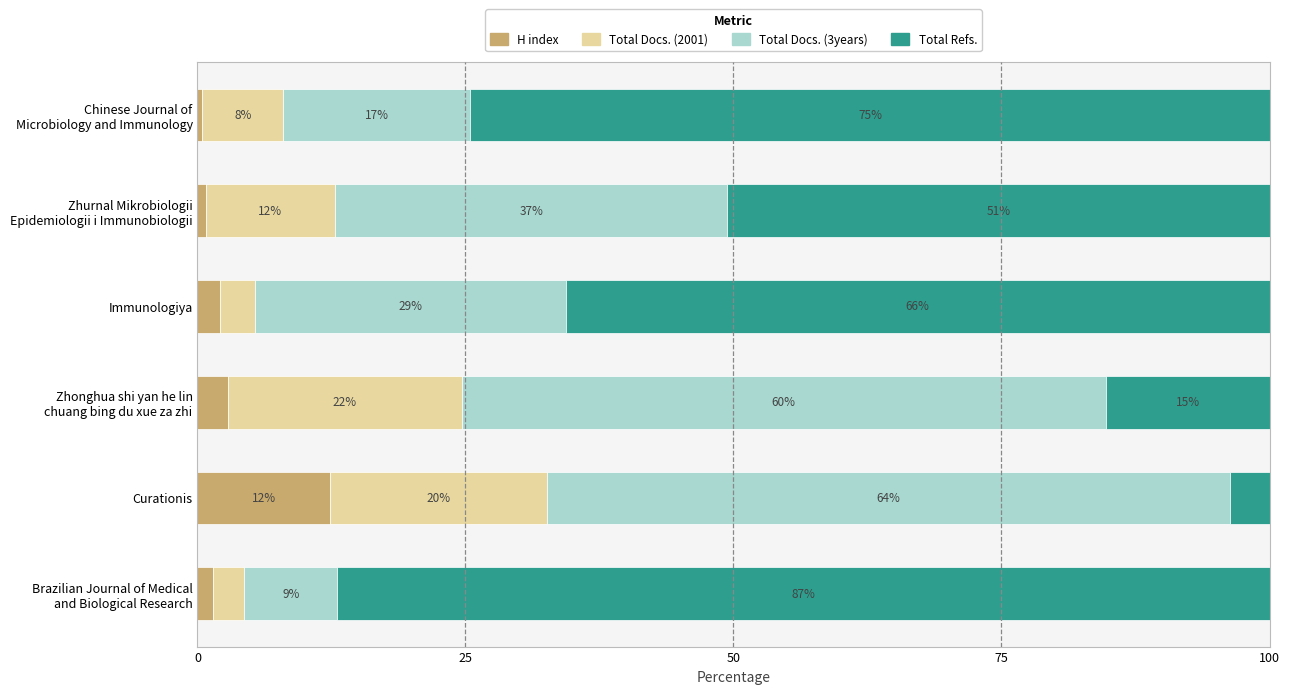

What is the sum of all Total Docs. (2001) values?

67.9